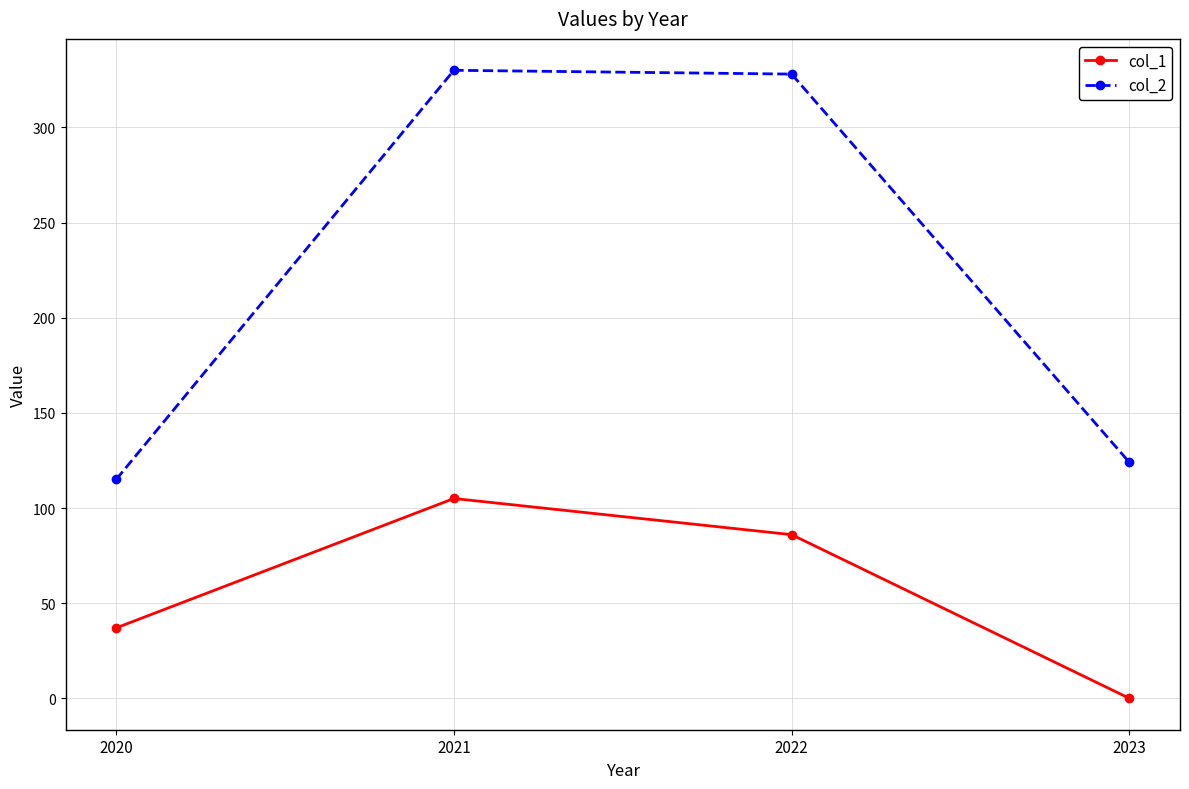

Which series changed the most between 2021 and 2023?

col_2